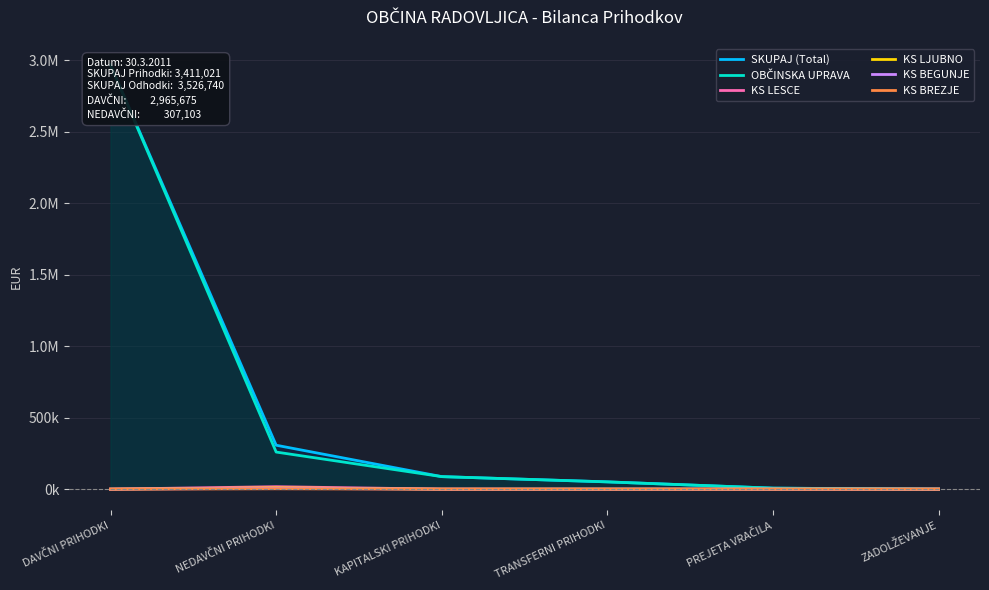

What is the sum of all SKUPAJ (Total) values?

3417891.7